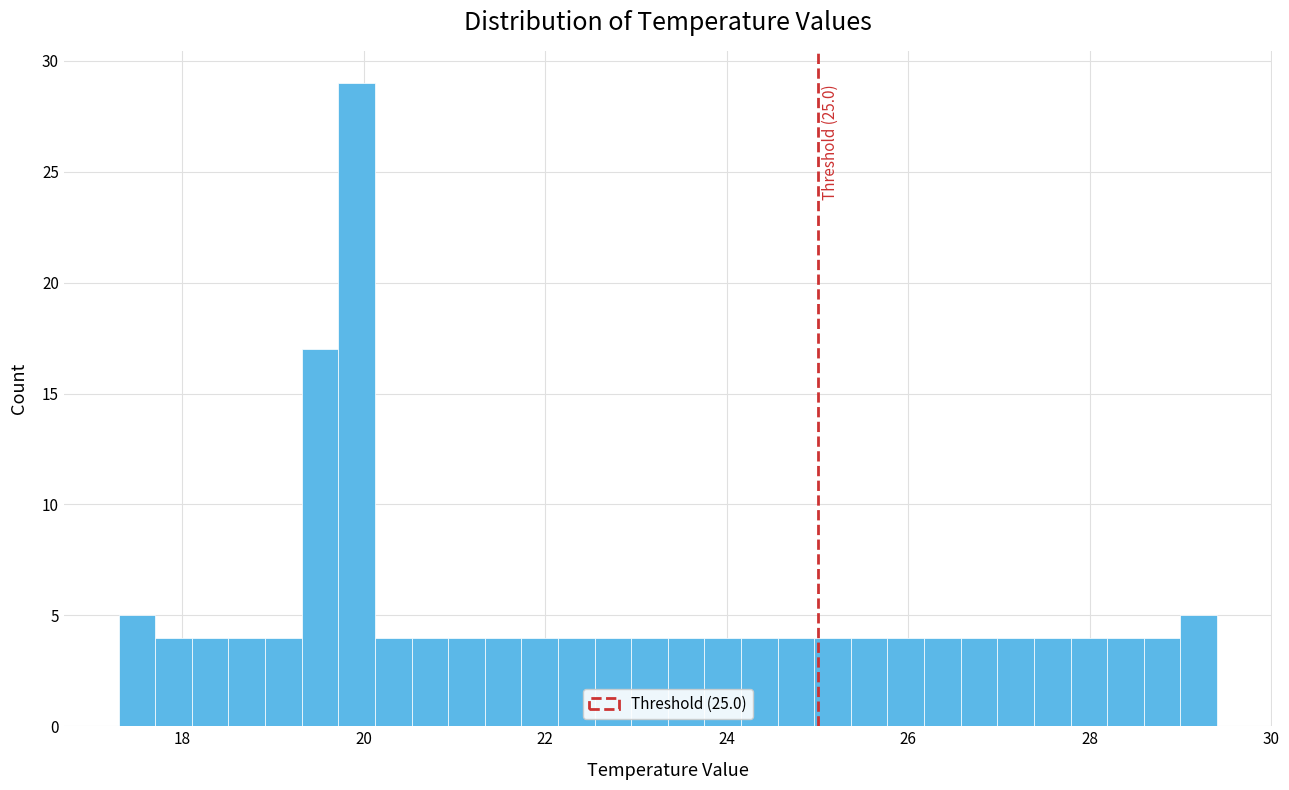

Around what value on the x-axis is the tallest bar? Give the approximate position of its centre, as read against the axis.

20.0